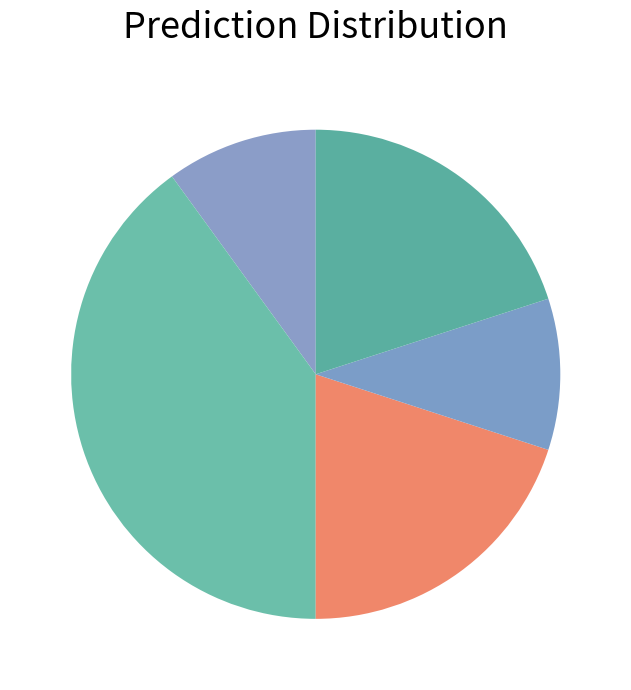

Count the number of slices in the pie.

5